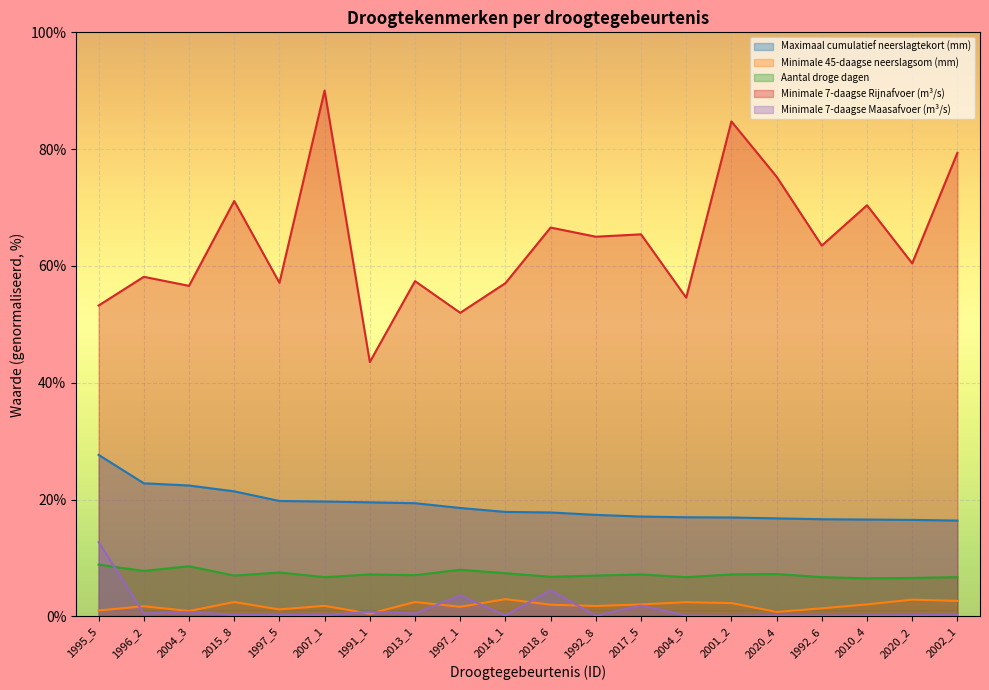

True or false: Minimale 7-daagse Rijnafvoer (m³/s) and Minimale 45-daagse neerslagsom (mm) cross at least once.

False